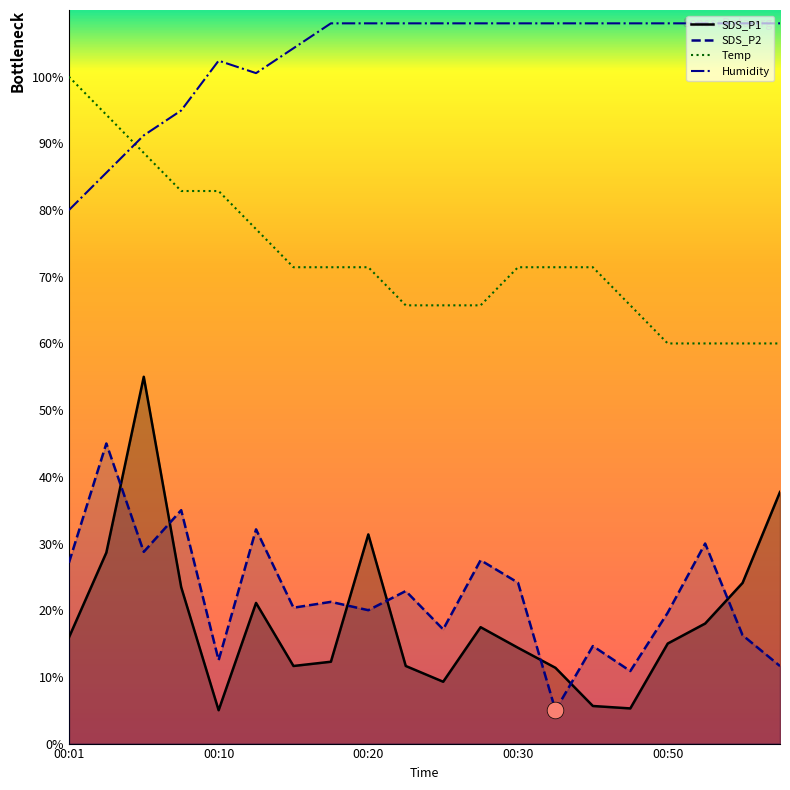

What is the average value of the Humidity series?

103.1